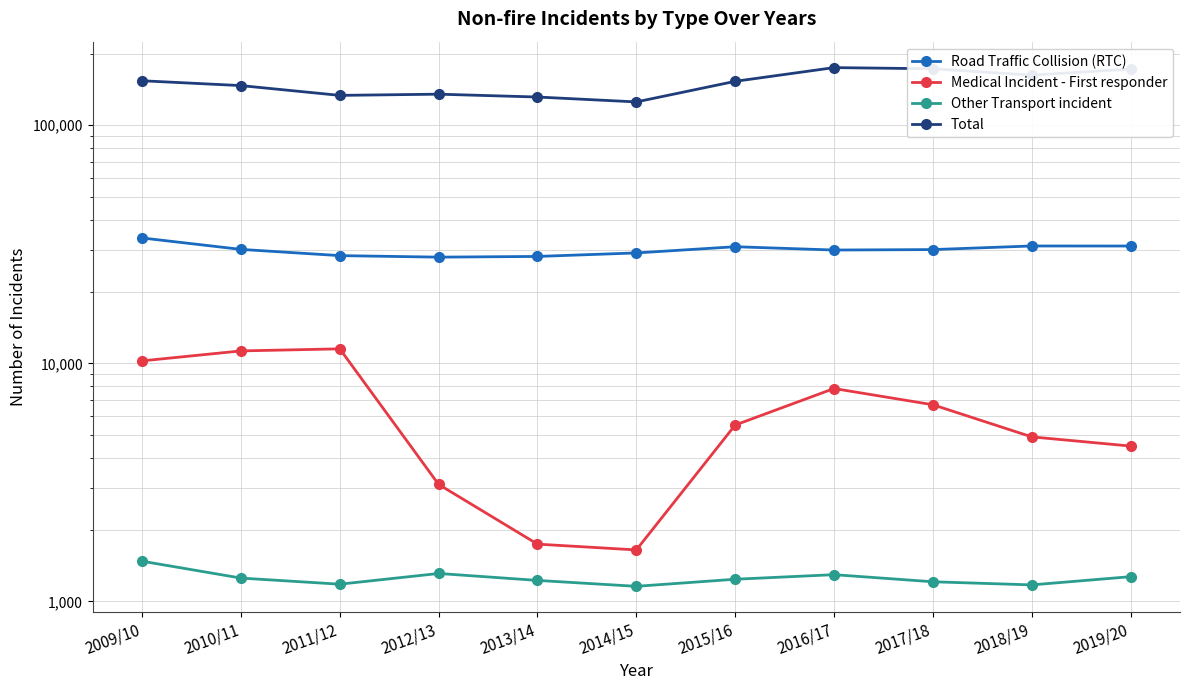

The Medical Incident - First responder series shows 6699 at 2017/18. True or false?

True